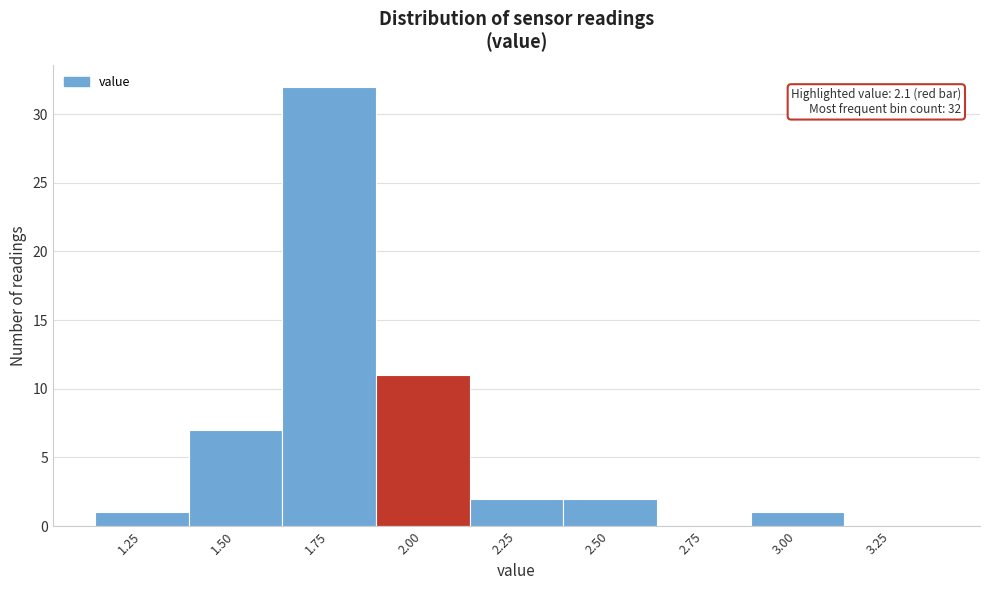

Reading left to right, what are all the values shown in this chart?

1.25=1	1.50=7	1.75=32	2.00=11	2.25=2	2.50=2	2.75=0	3.00=1	3.25=0